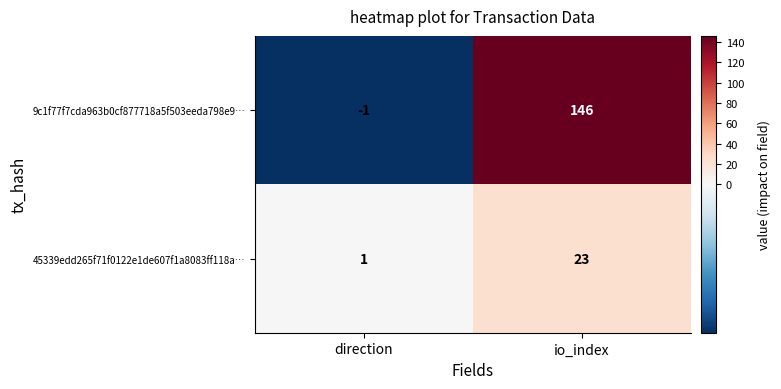

Reading left to right, list all the values displayed in this chart.

9c1f77f7cda963b0cf877718a5f503eeda798e9…: -1	146
45339edd265f71f0122e1de607f1a8083ff118a…: 1	23